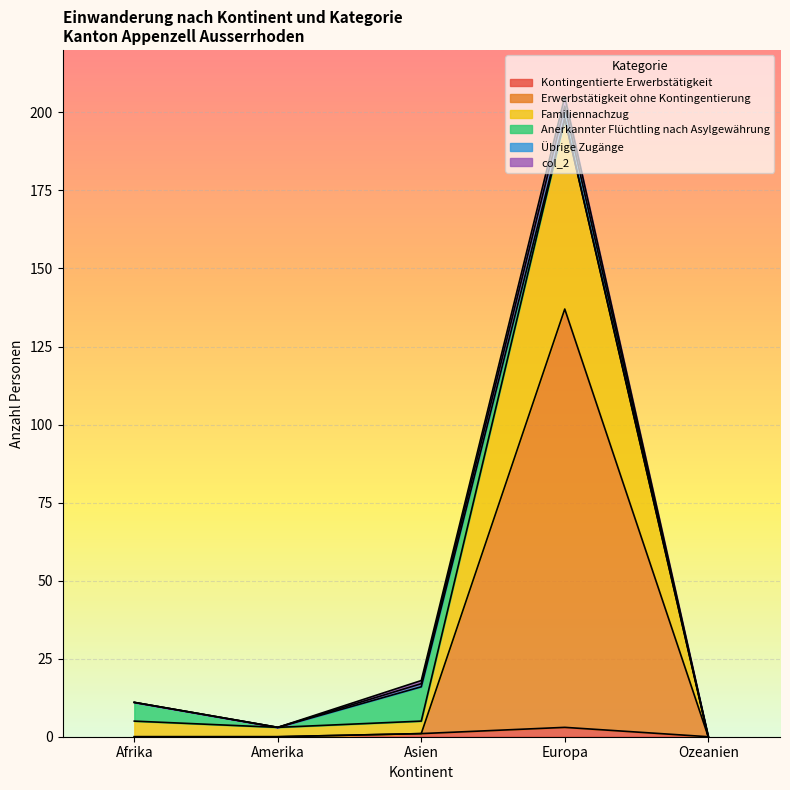

Does the chart display data point markers on the line(s)?

No